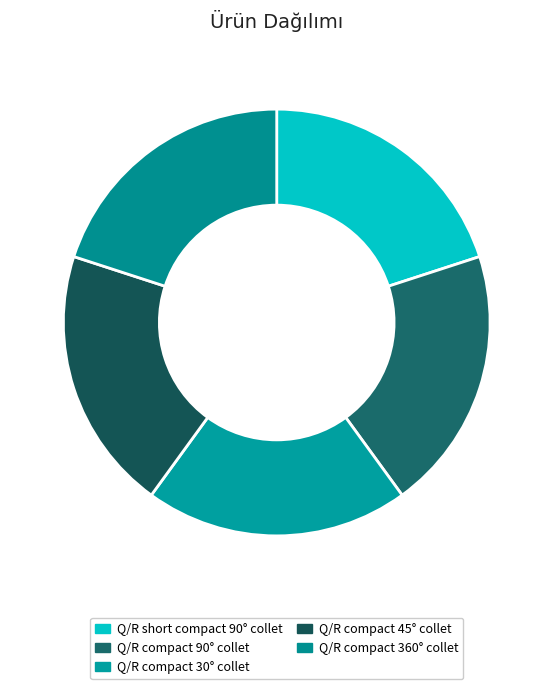

Is there a majority slice in this chart?

No